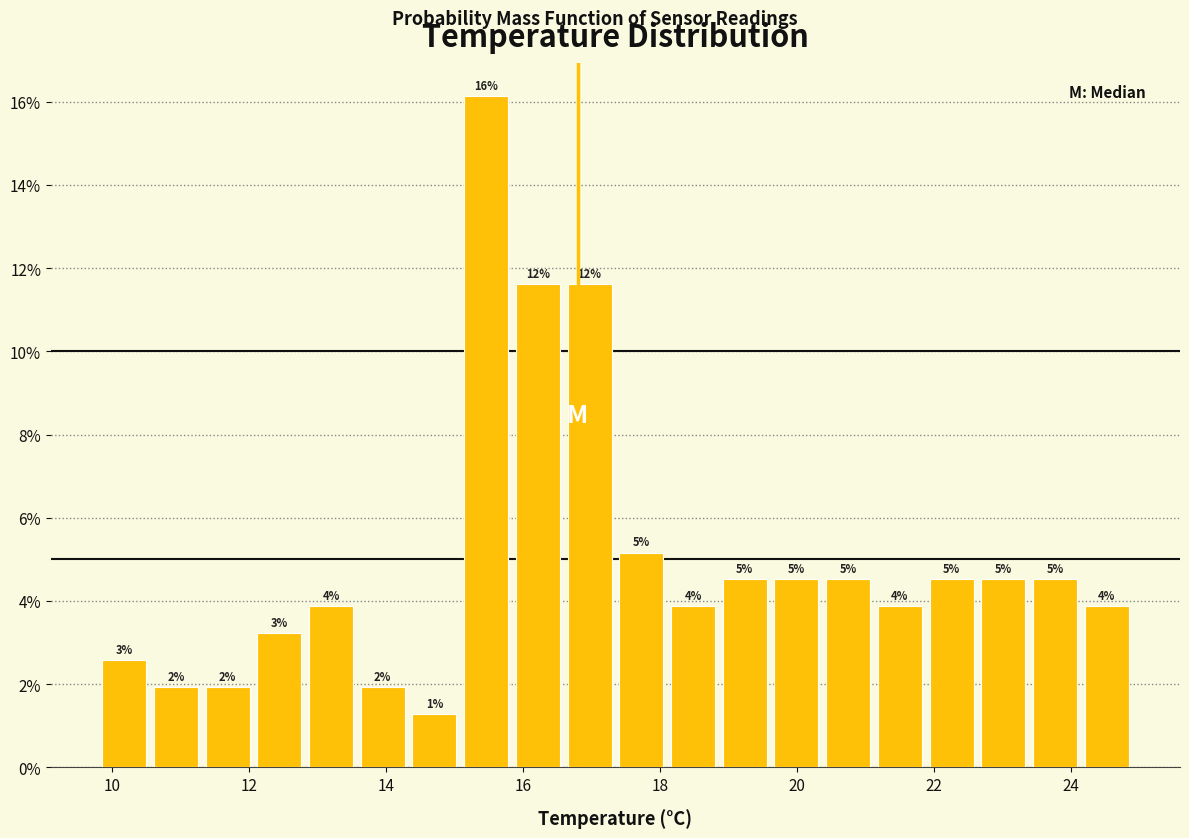

Around what value on the x-axis is the tallest bar? Give the approximate position of its centre, as read against the axis.

15.4